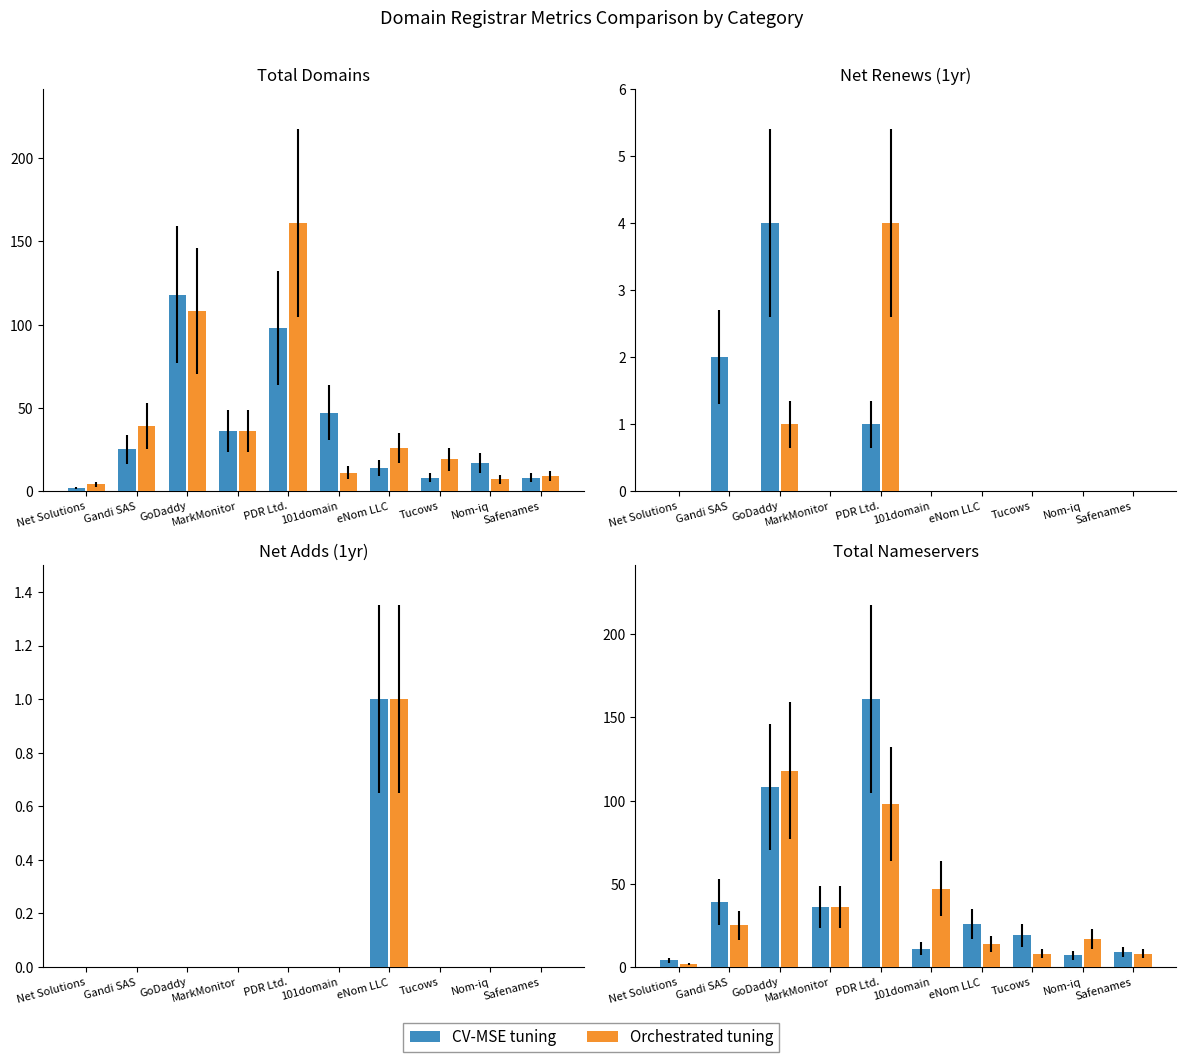

What are all the series names shown in the legend?

CV-MSE tuning, Orchestrated tuning